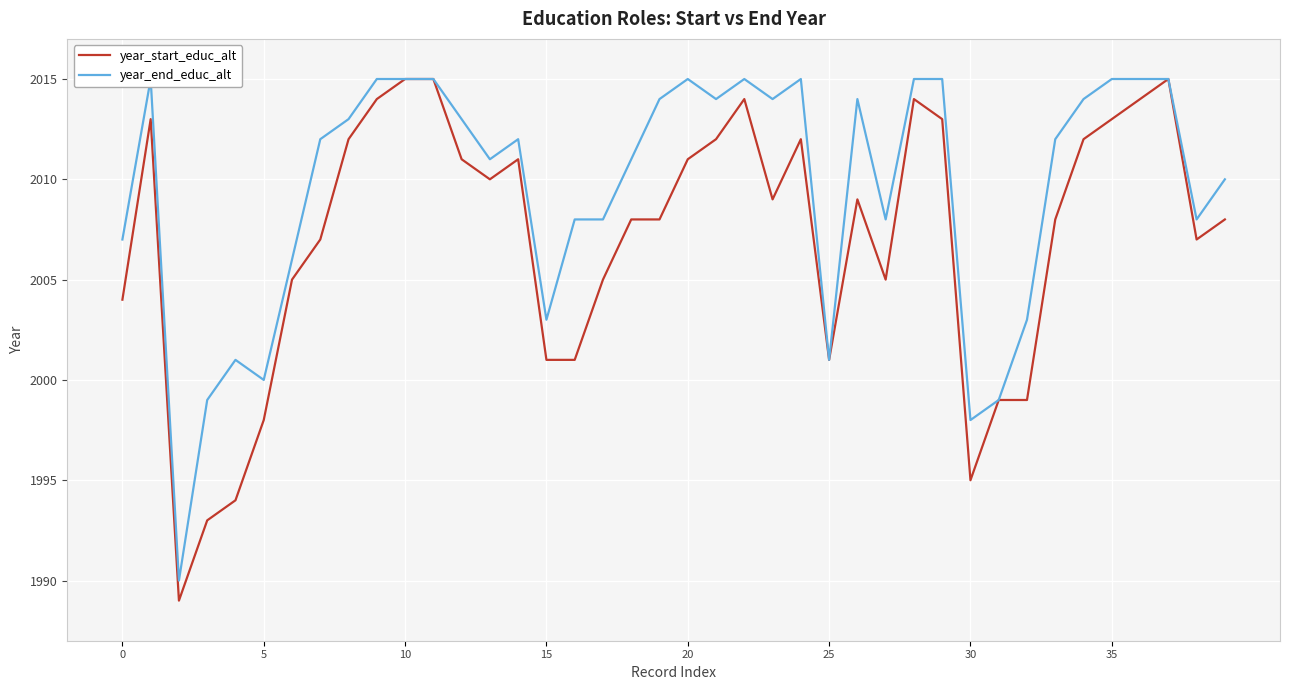

Between 0 and 29, which is larger?

29